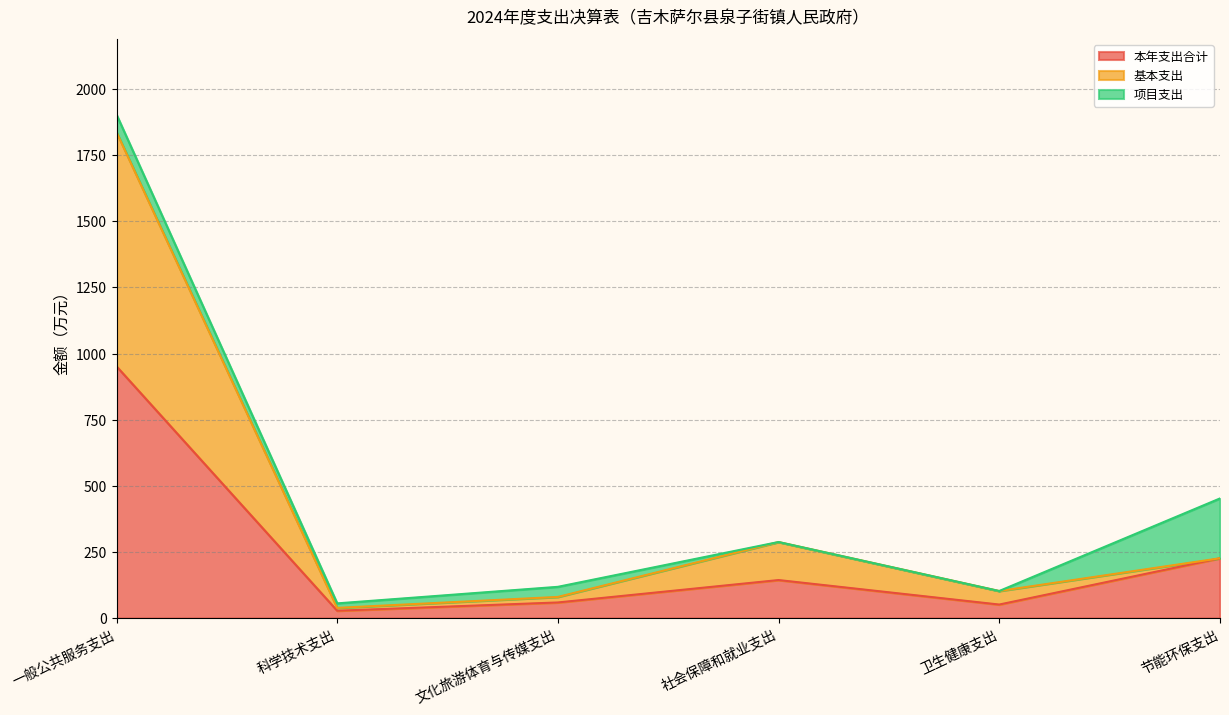

What is the value of the 基本支出 point at the 3rd from the left?

80.0